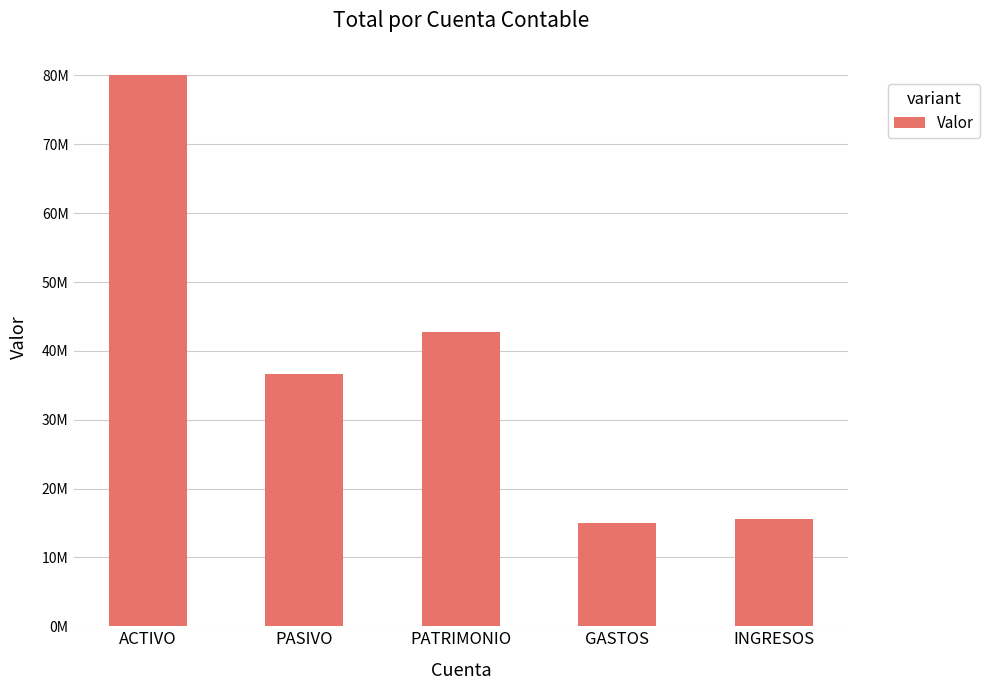

Reading right to left, transcribe all the data shown in this chart.

15620959.3	14926952.4	42679549.7	36637132.2	80010688.8